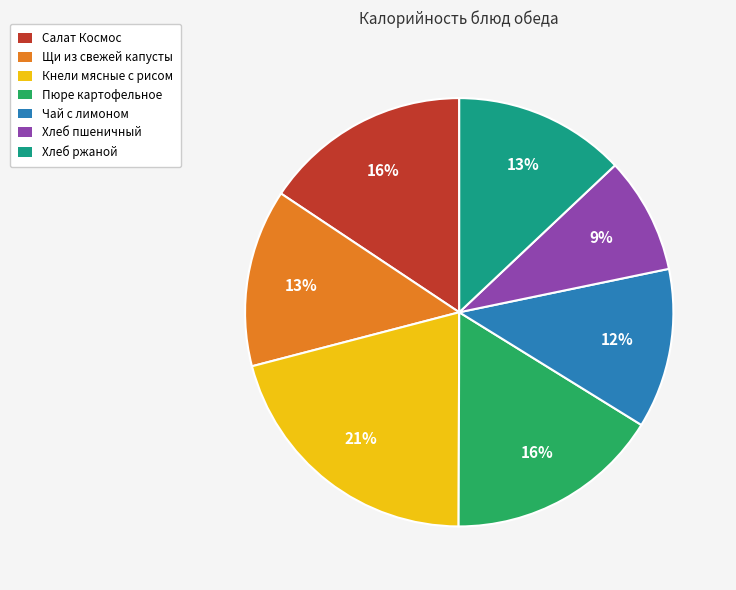

To the nearest percent, what percentage of the pie is Хлеб ржаной?

13%